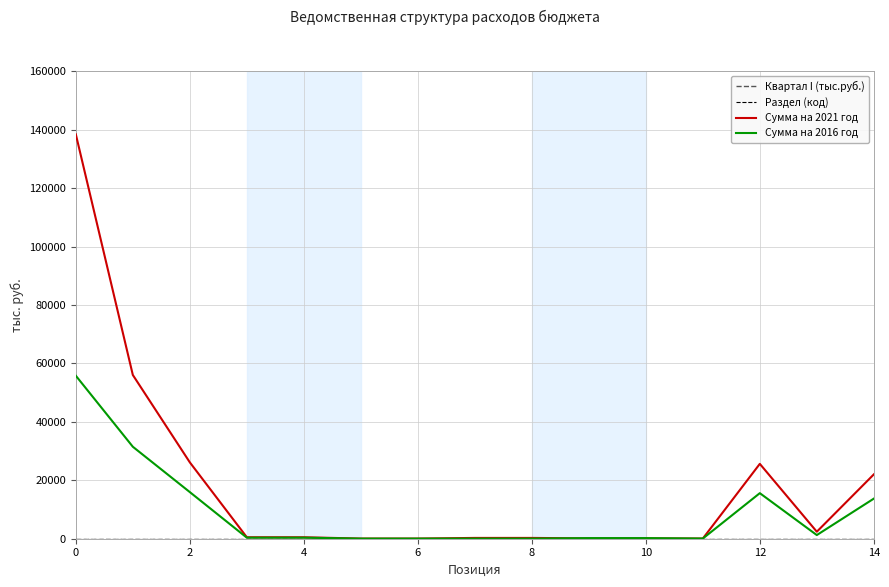

Which series has the largest range (max minus min)?

Сумма на 2021 год